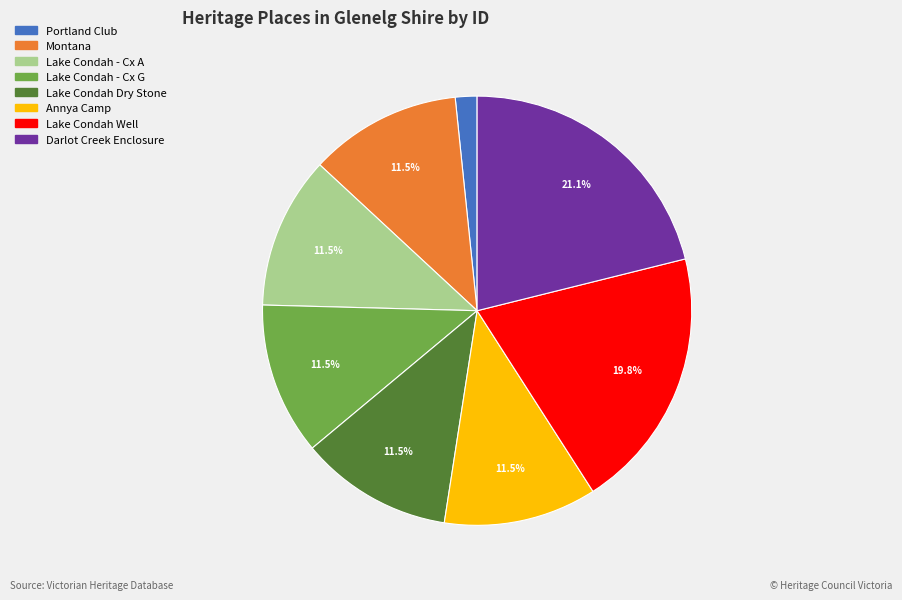

Is there a majority slice in this chart?

No